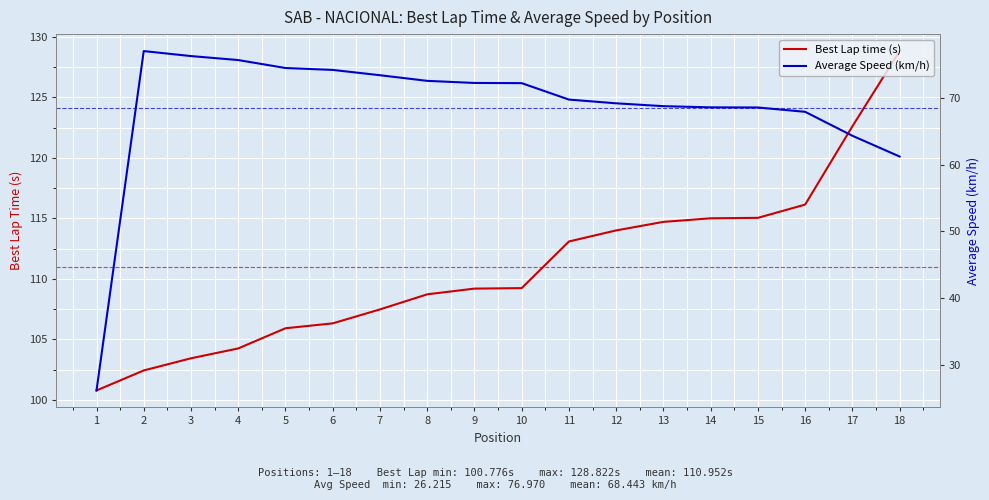

Between 2 and 13, which series saw the biggest shift?

Best Lap time (s)